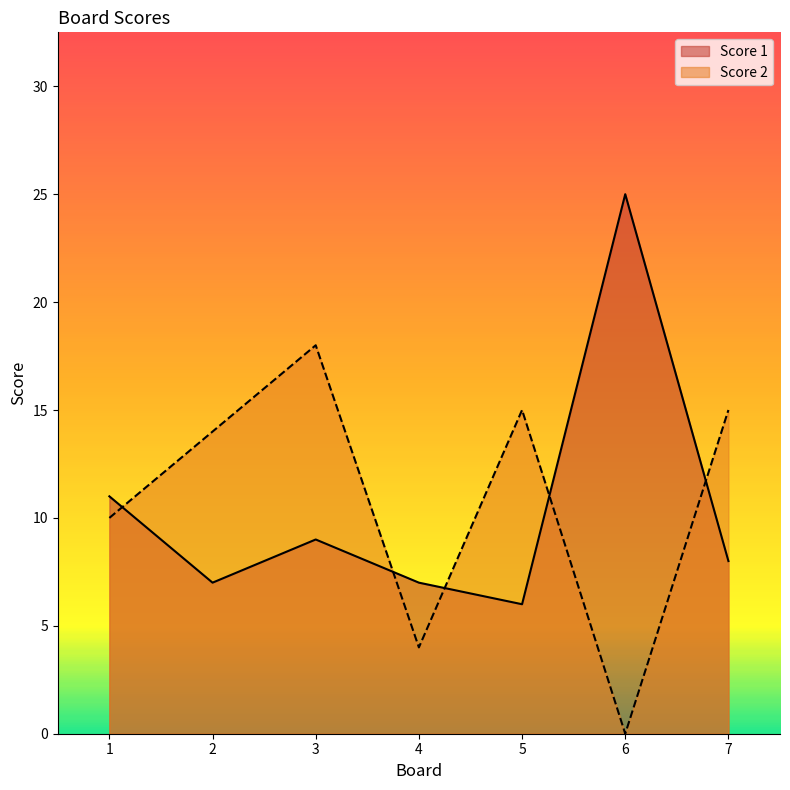

How many interior local valleys does the Score 2 series have?

2